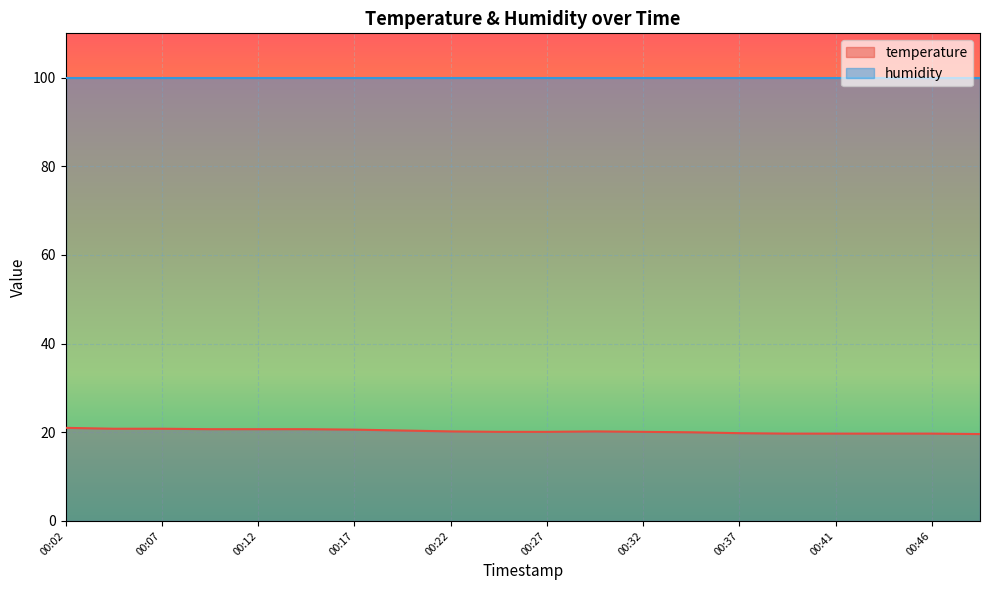

Between 00:17 and 00:12, which is larger?

00:12